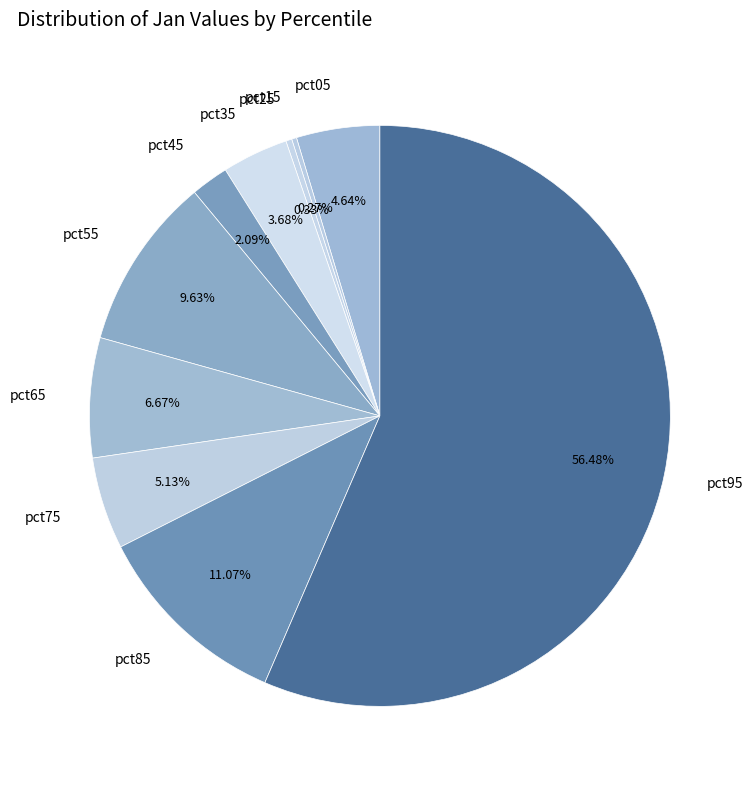

Count the number of slices in the pie.

10